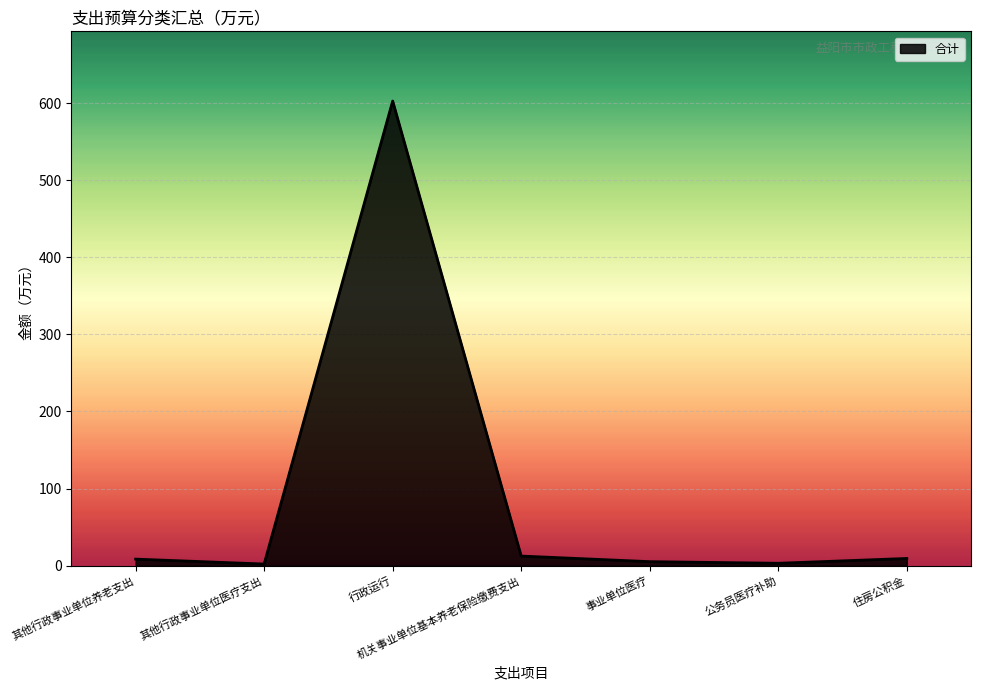

How many lines are shown in the chart?

1